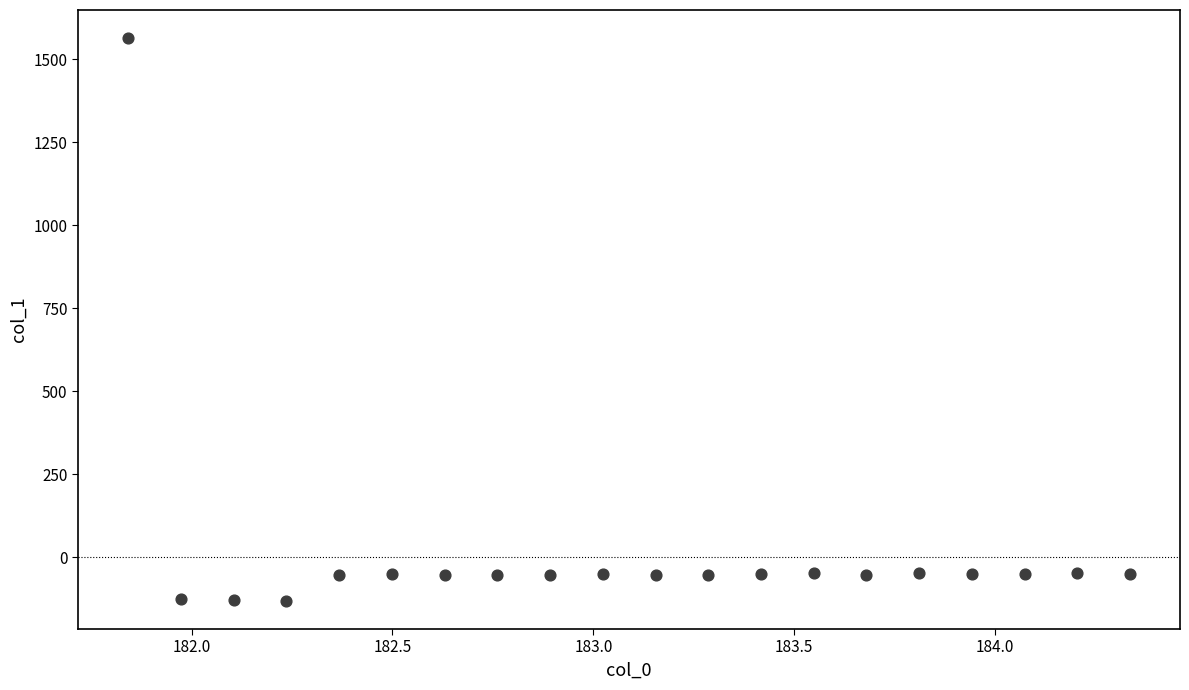

What is the range of X values (max minus min)?

2.5